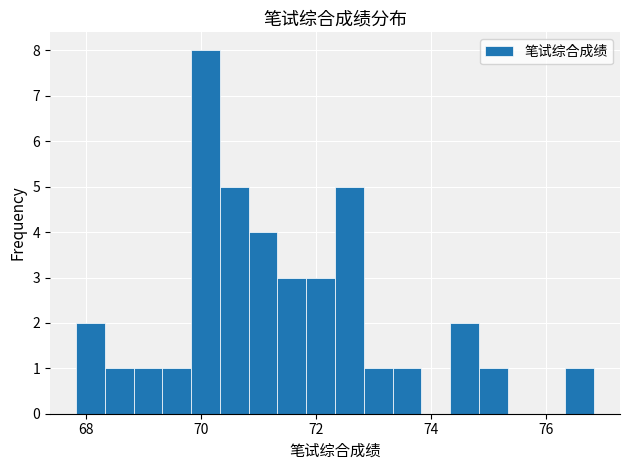

Around what value on the x-axis is the tallest bar? Give the approximate position of its centre, as read against the axis.

70.0